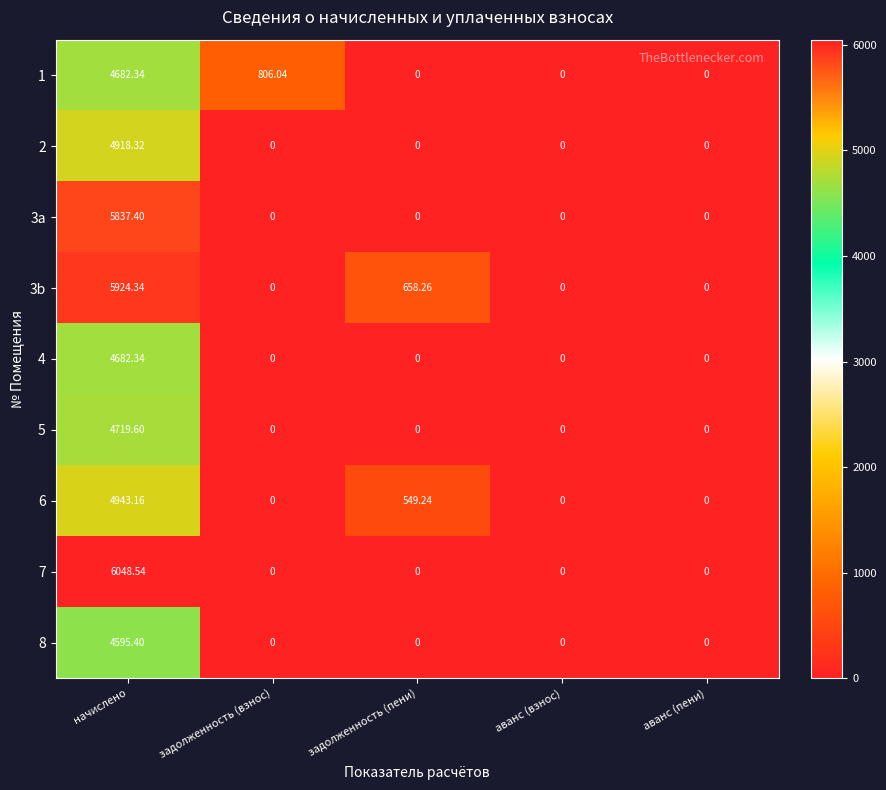

At which label does 8 reach its peak?

начислено